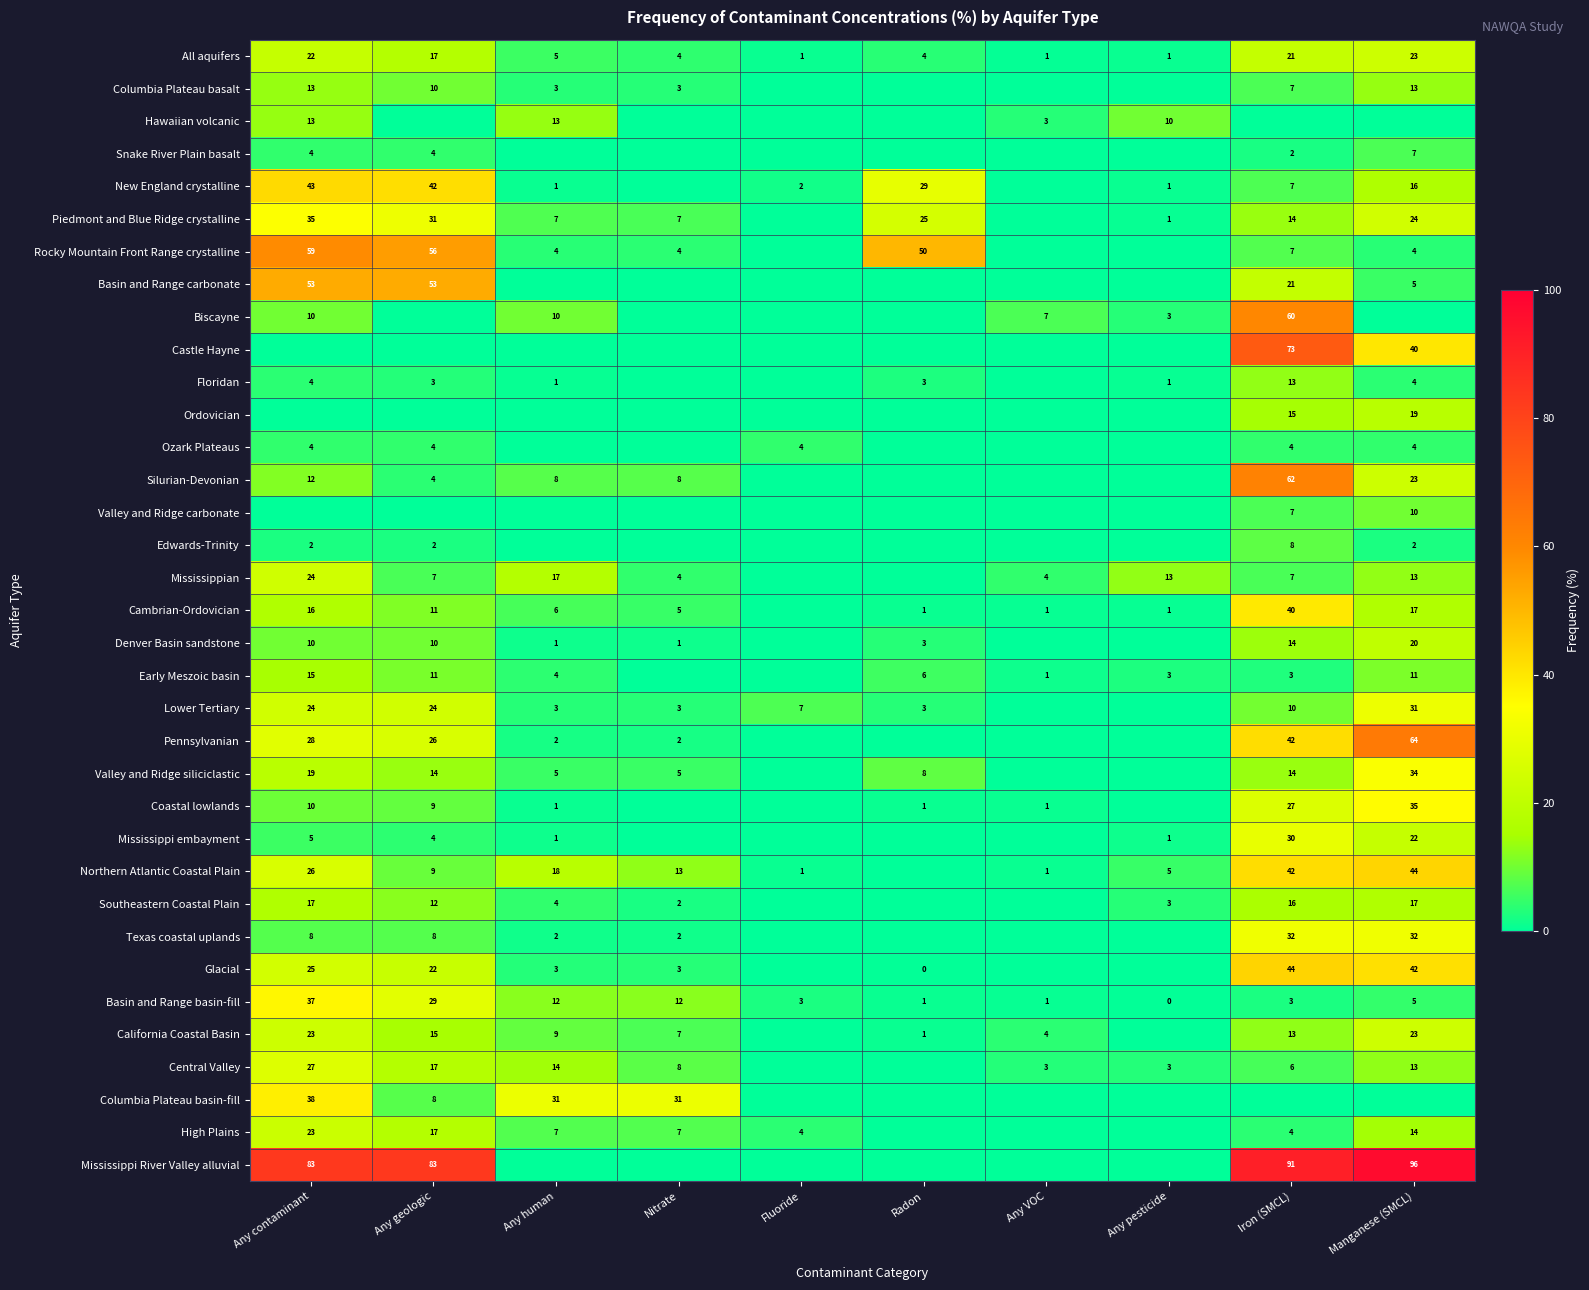

What is the sum of the Basin and Range basin-fill values at Nitrate and Any human?

24